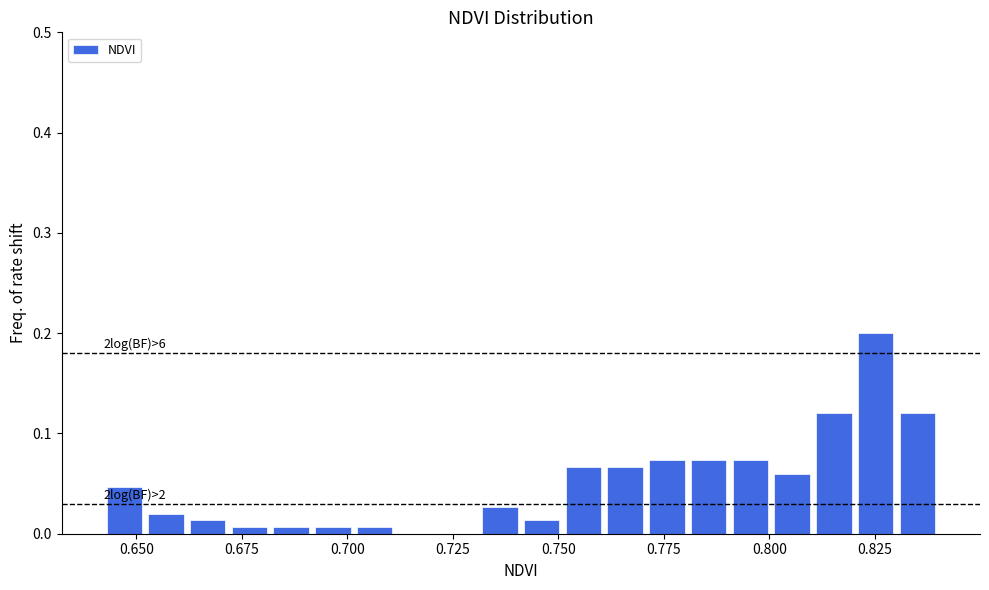

Read against the x-axis, roughly where is the centre of the tallest bar?

0.825